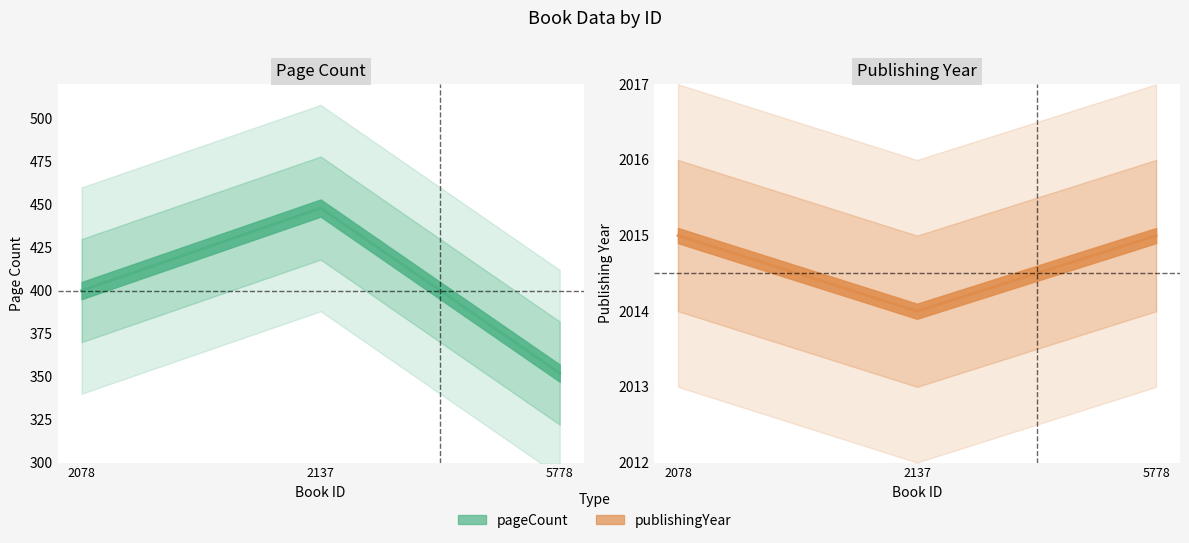

What is the sum of all publishingYear values?

6044